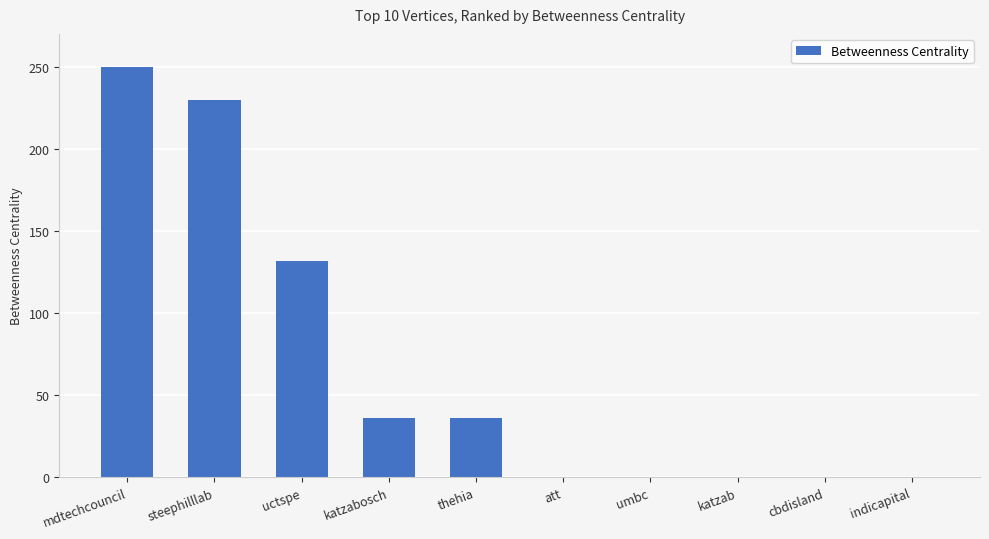

What is the sum of all values?

684